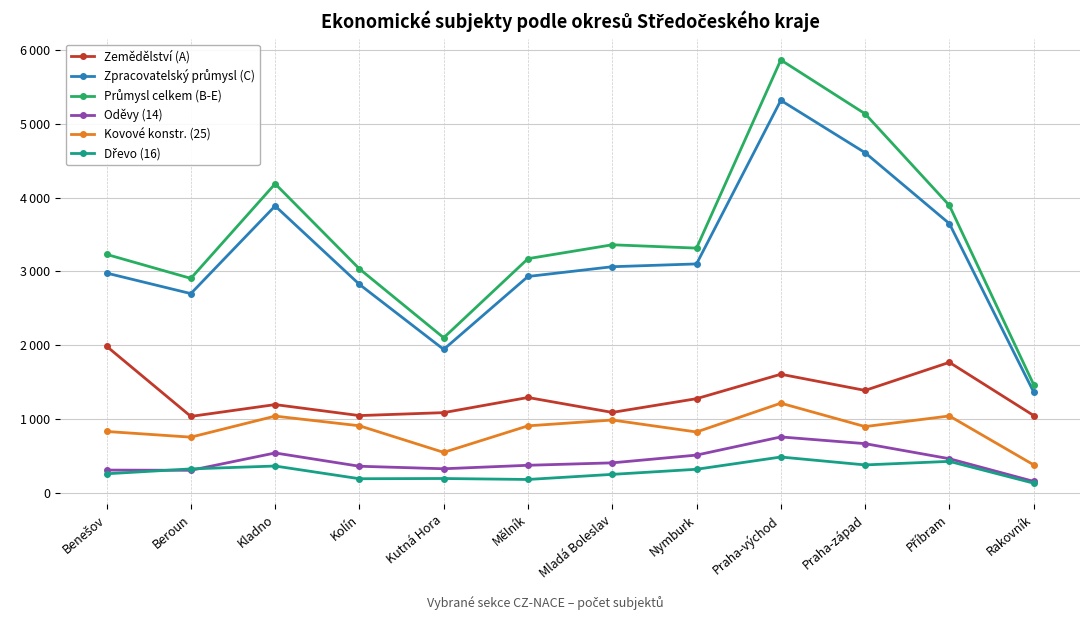

At which label does Zpracovatelský průmysl (C) first exceed 3063?

Kladno